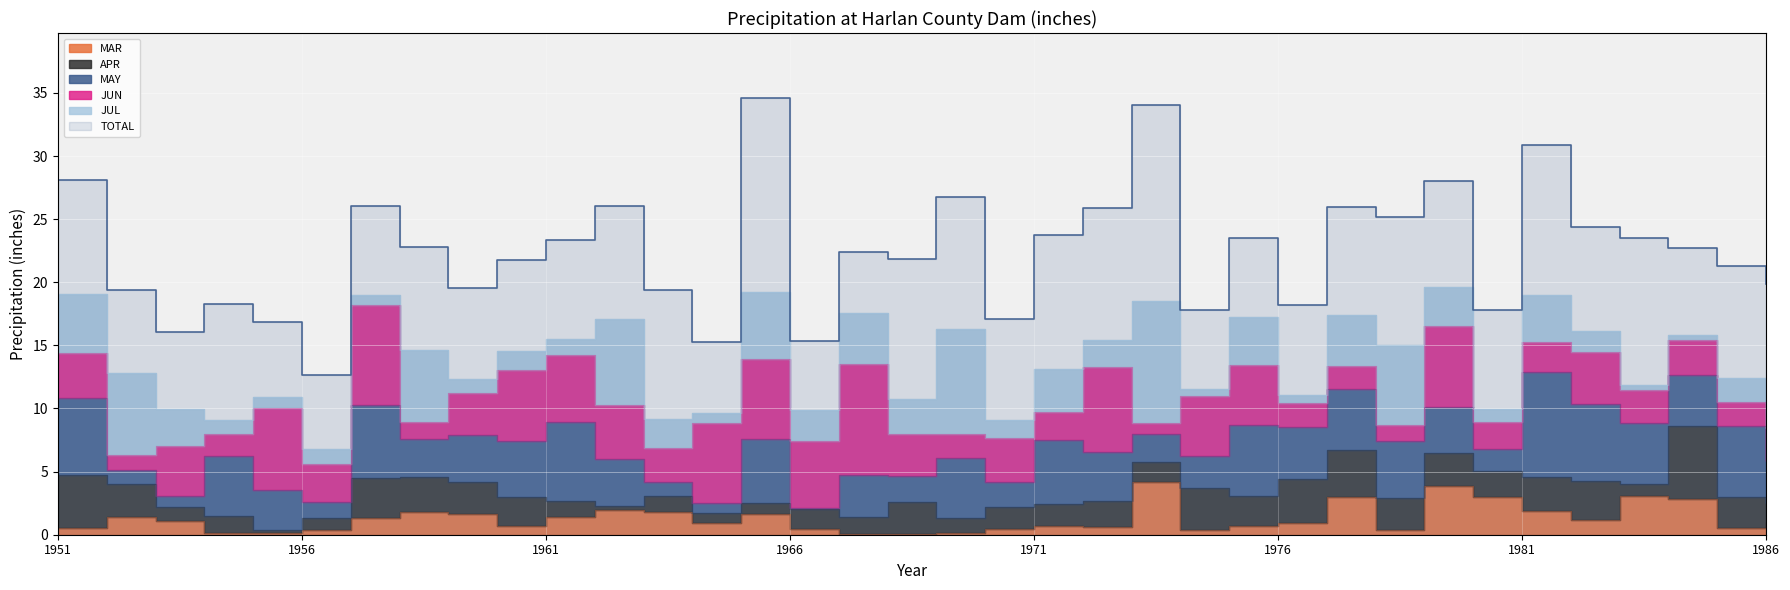

Between 1955 and 1976, which series saw the biggest shift?

JUN